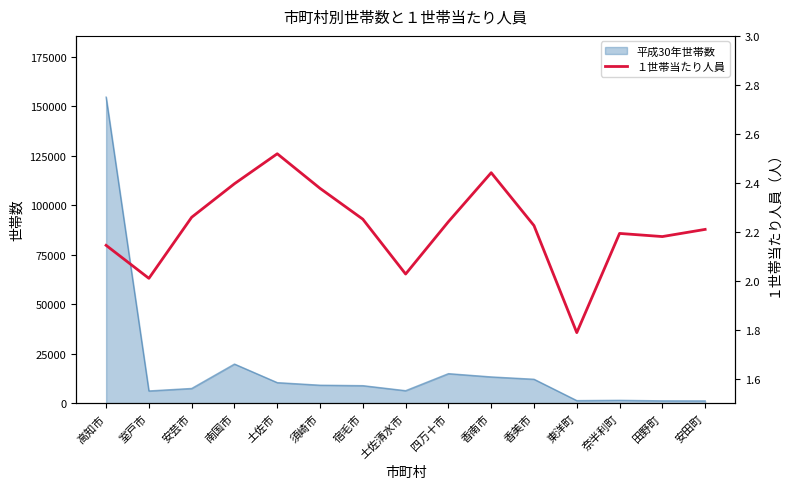

Reading left to right, list all the values displayed in this chart.

2.1	2.0	2.3	2.4	2.5	2.4	2.3	2.0	2.2	2.4	2.2	1.8	2.2	2.2	2.2